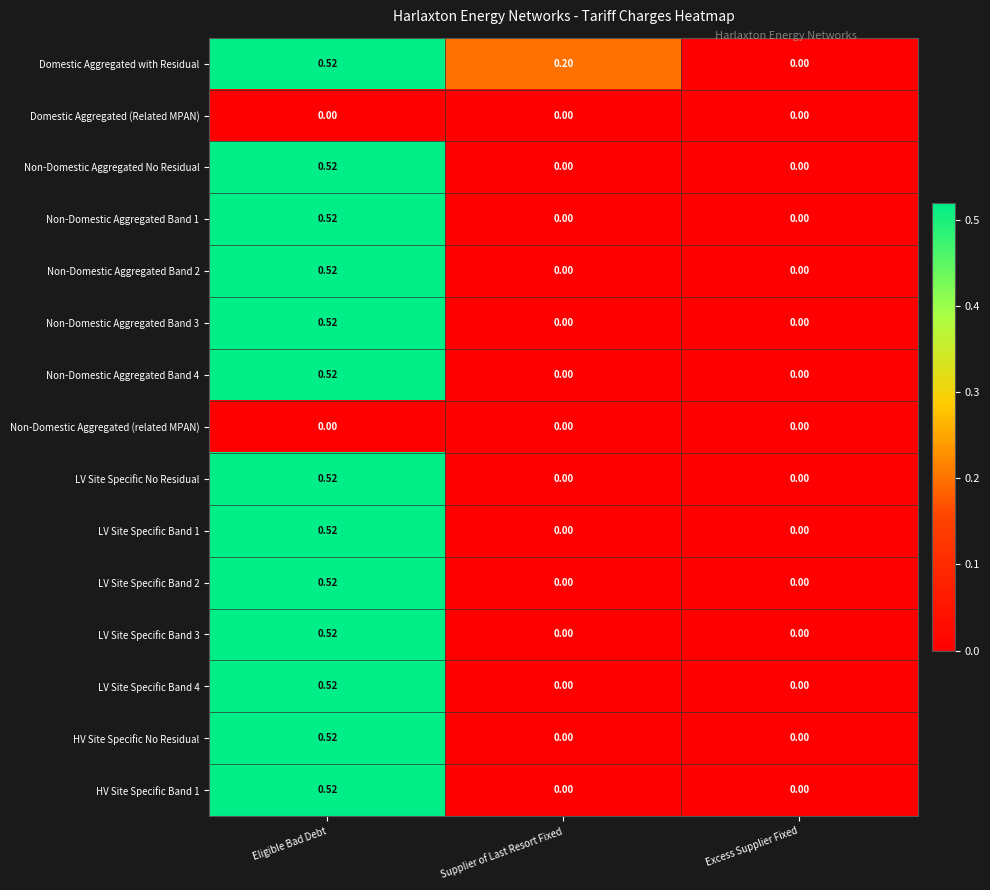

At which label does Non-Domestic Aggregated Band 2 reach its peak?

Eligible Bad Debt